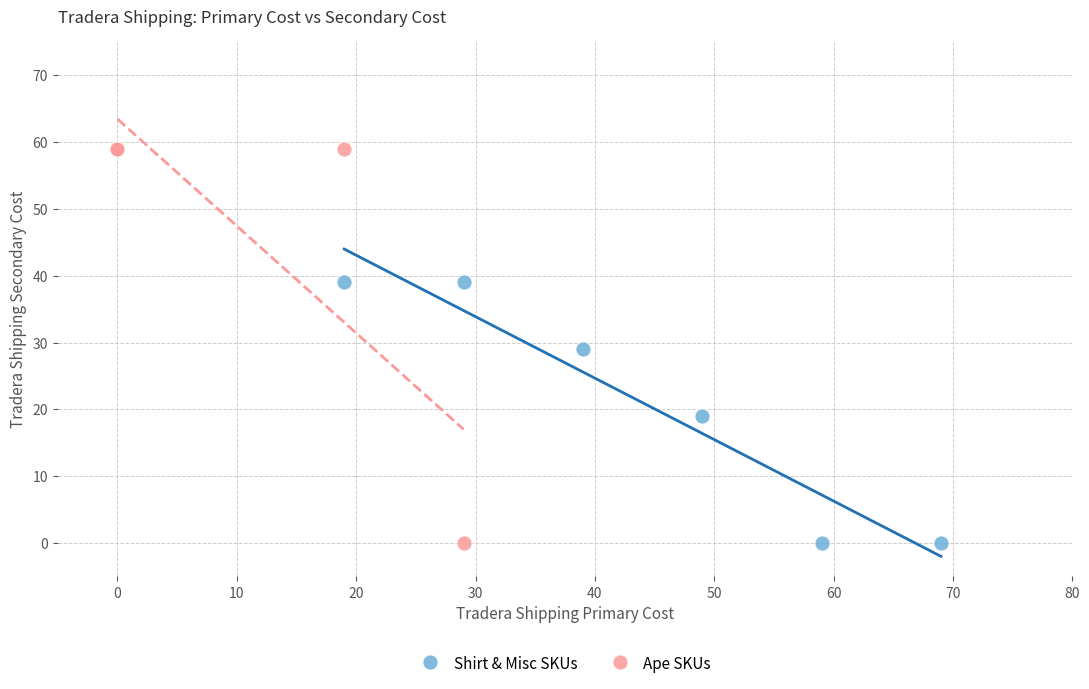

Which series has the widest spread of Y values?

Ape SKUs